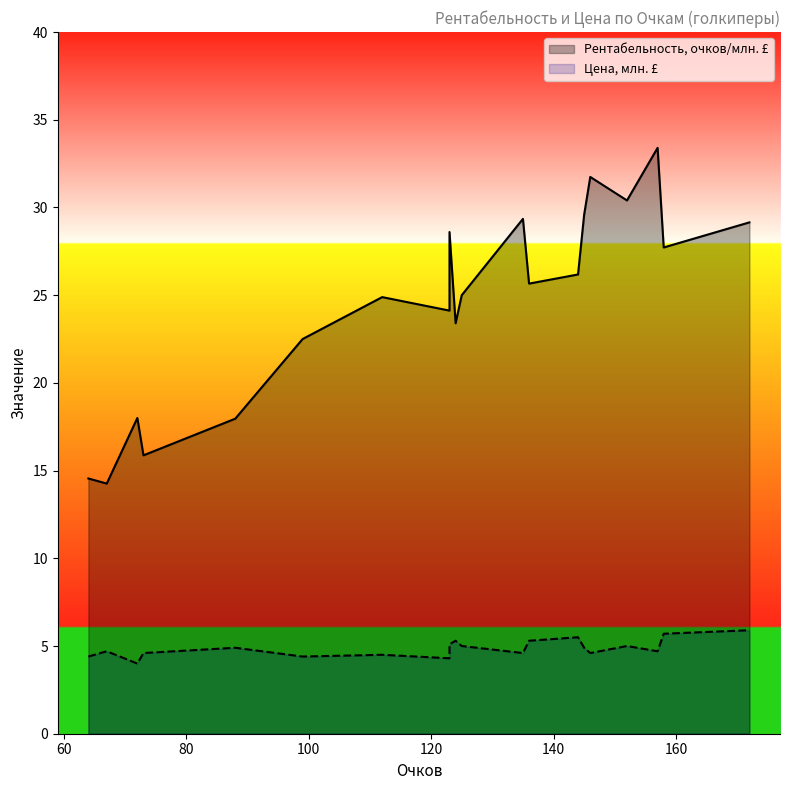

What is the difference between the second highest and minimum values in the Цена, млн. £ series?

1.7